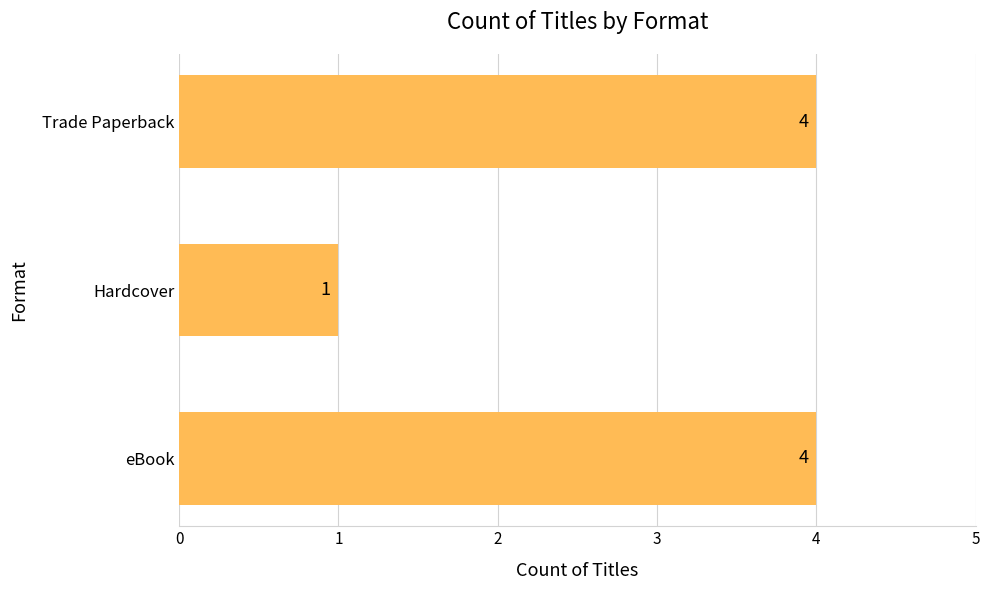

Read the value at Trade Paperback.

4